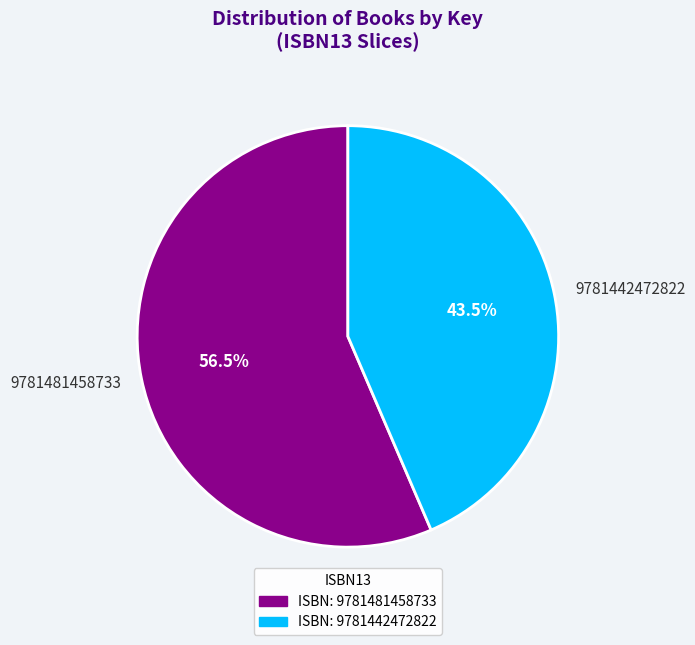

Does 9781481458733 represent more than half of the total?

Yes